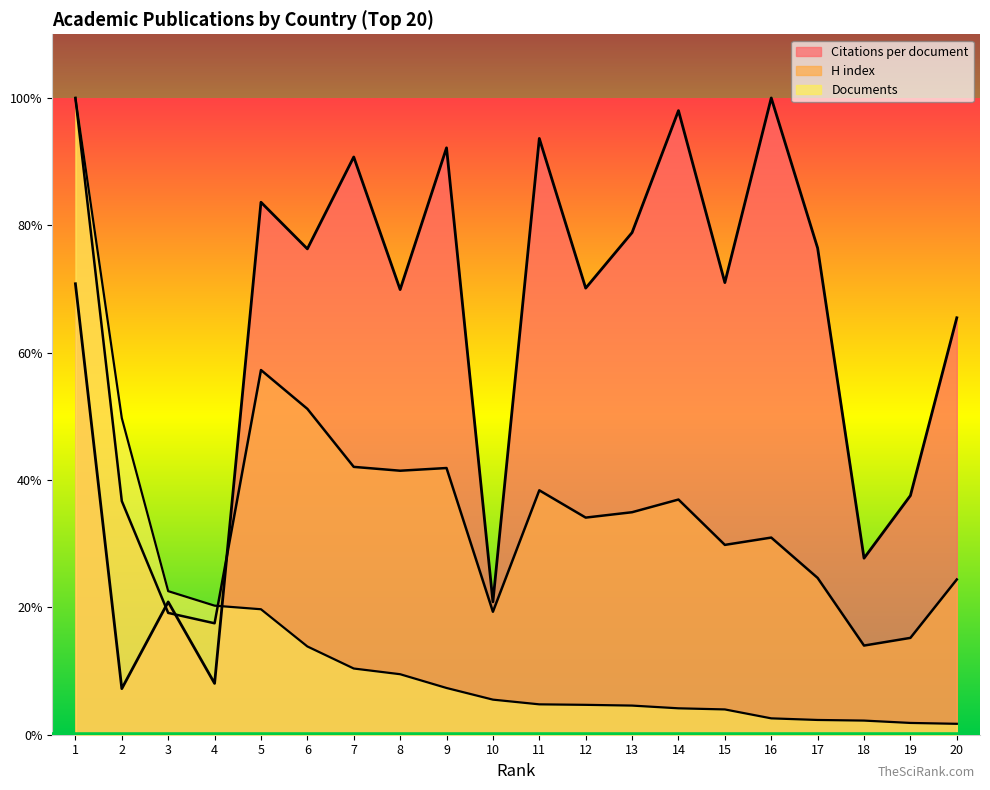

Between 1 and 6, which is larger?

6